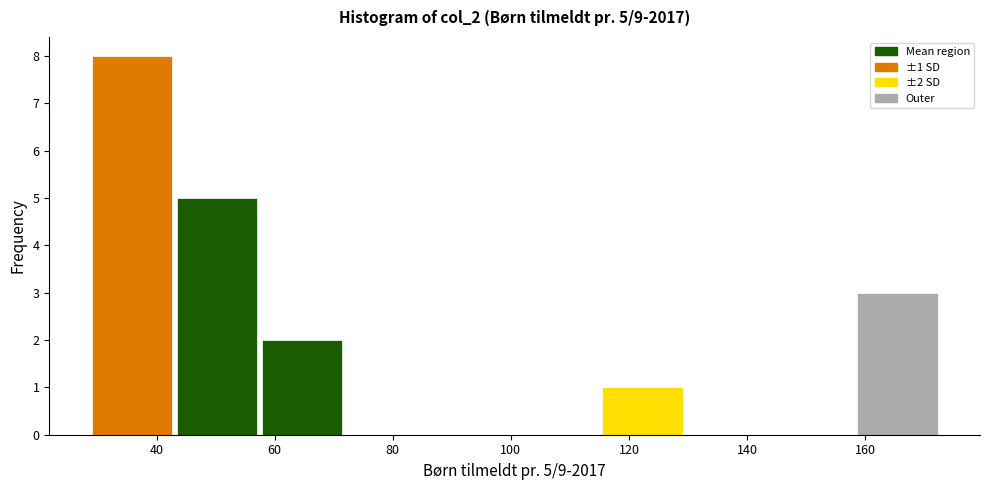

Which range on the x-axis has the tallest bar?

29.0 to 43.4